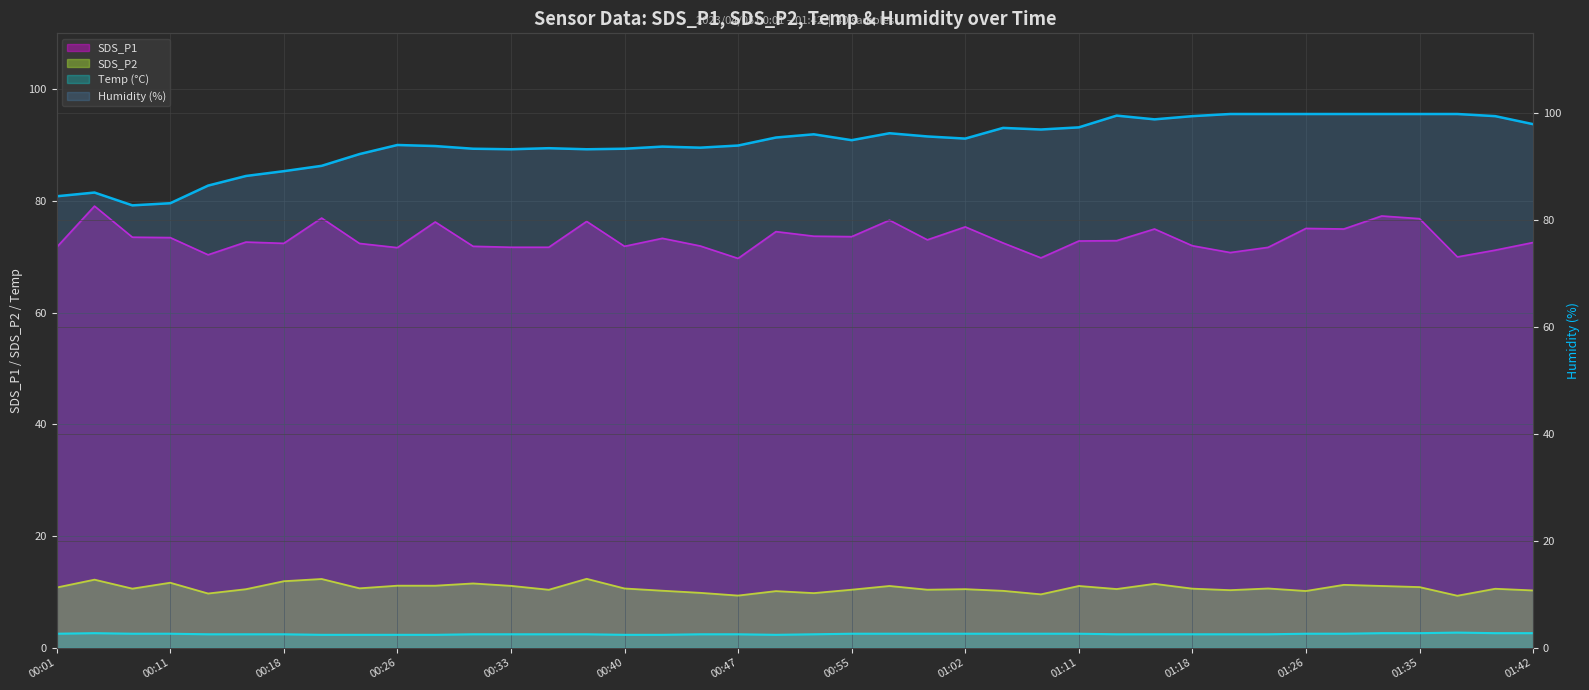

At which label does Humidity first exceed 95?

00:50